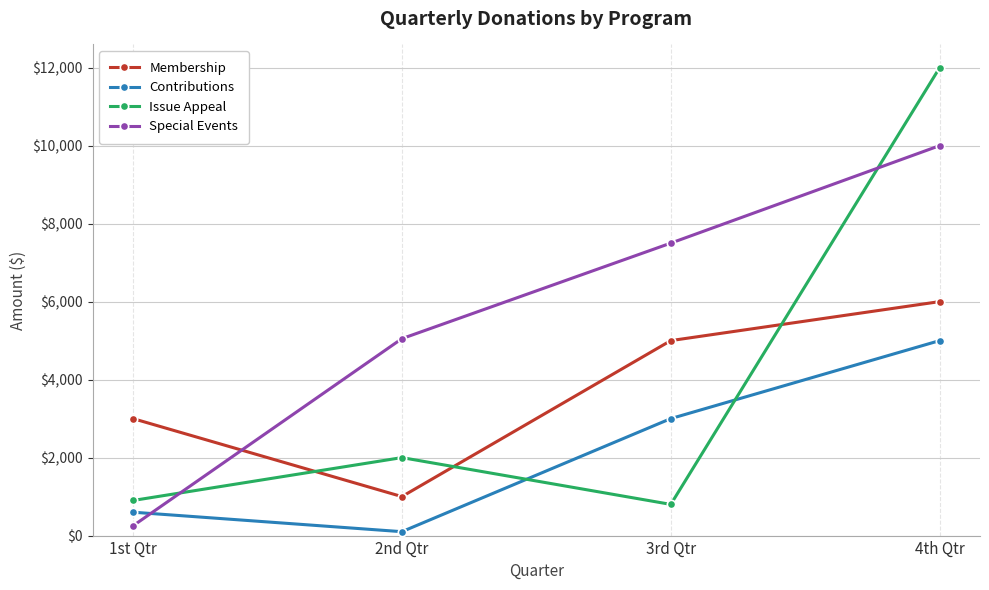

Which series has the largest total across all categories?

Special Events